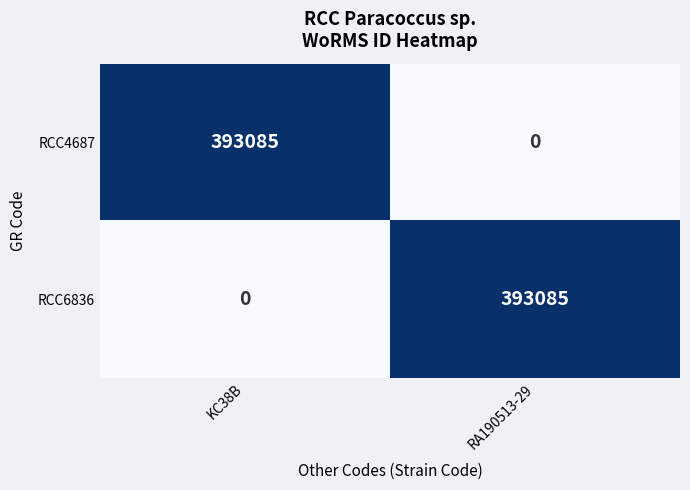

What is the difference between the highest and lowest values at RA190513-29?

393085